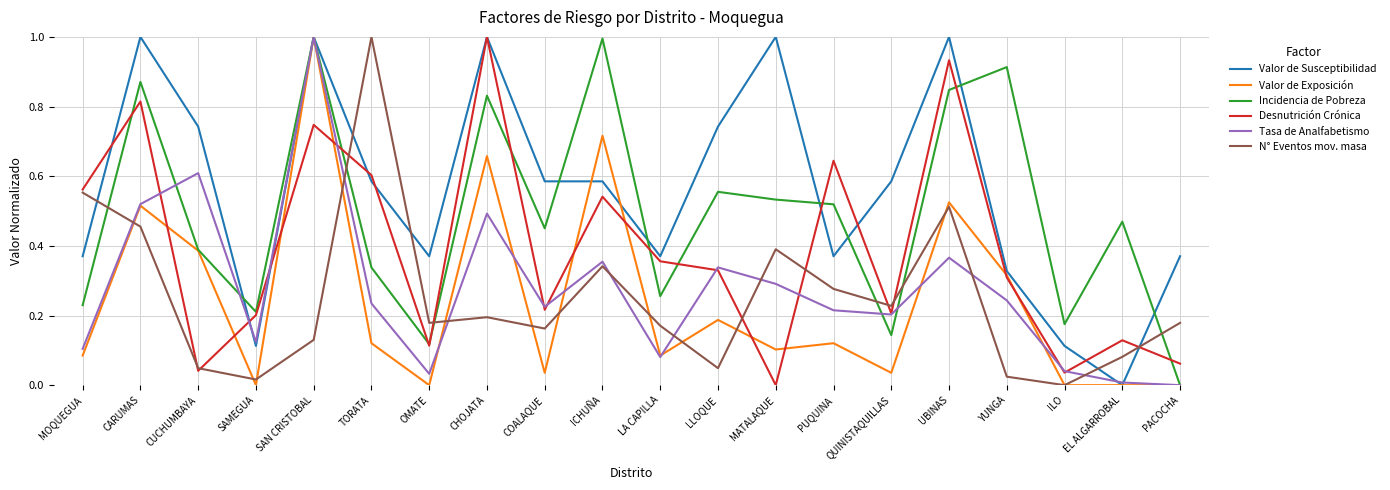

Where is the first local maximum for Valor de Exposición?

CARUMAS